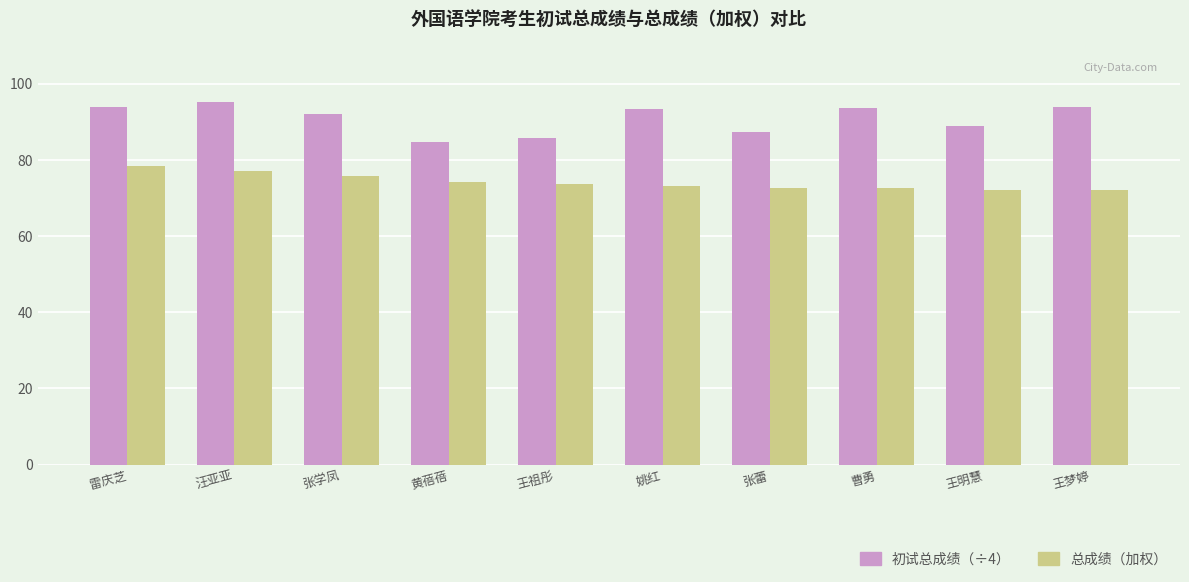

How many data points in 初试总成绩（÷4） are less than 93?

5